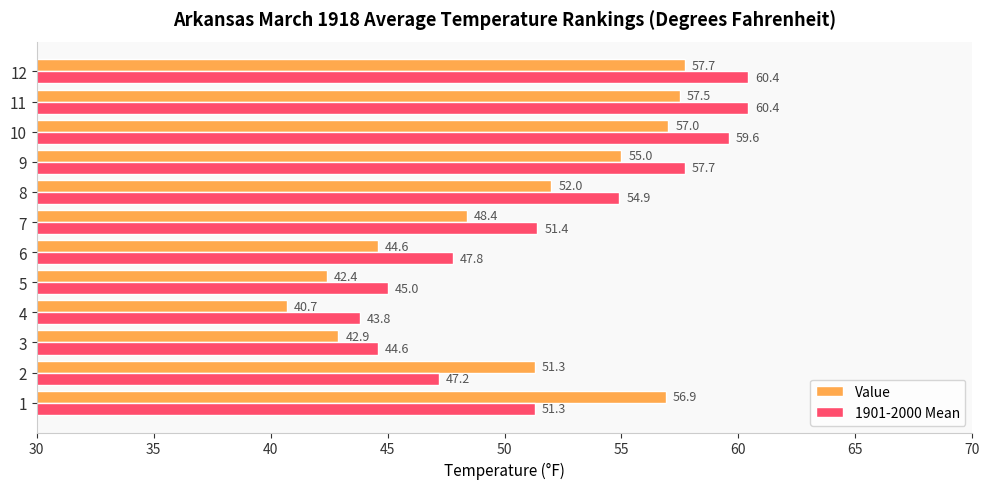

The value of Value at 7 is 48.4. True or false?

True